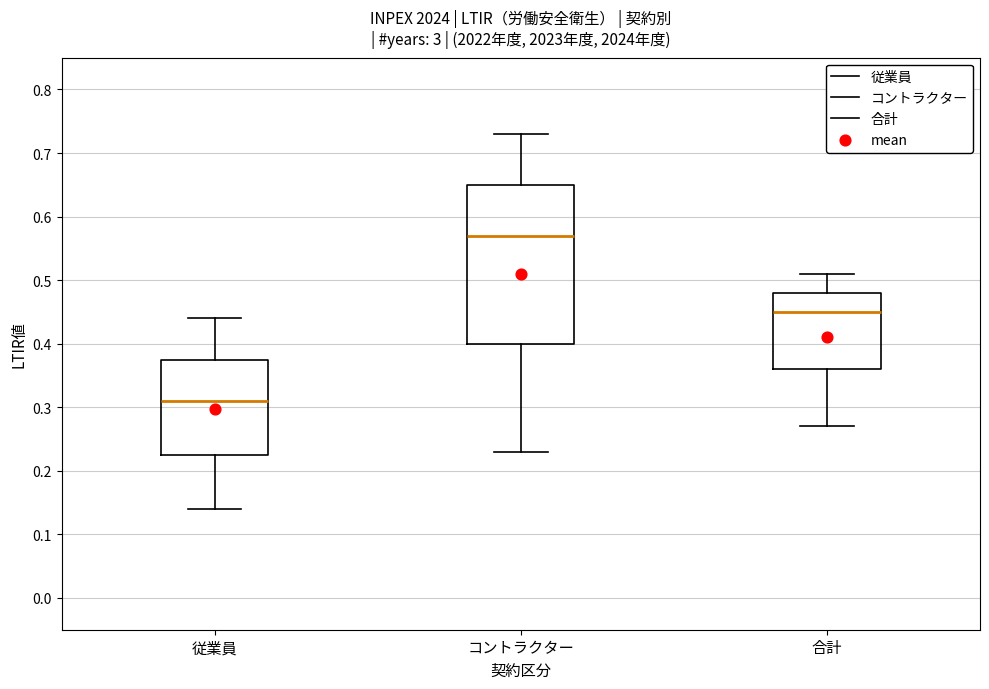

Where does the median line of the box for 合計 sit on the y-axis? The values are not printed on the chart, so give them approximately, as read against the axis.

0.45